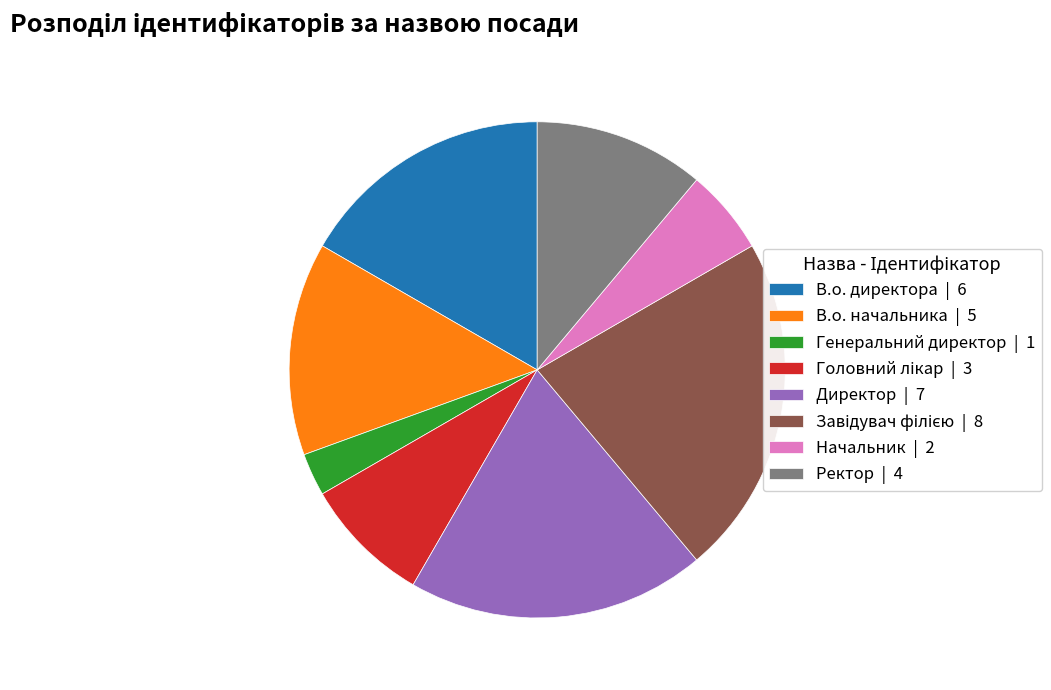

Do Генеральний директор and В.о. начальника together represent more than half of the pie?

No